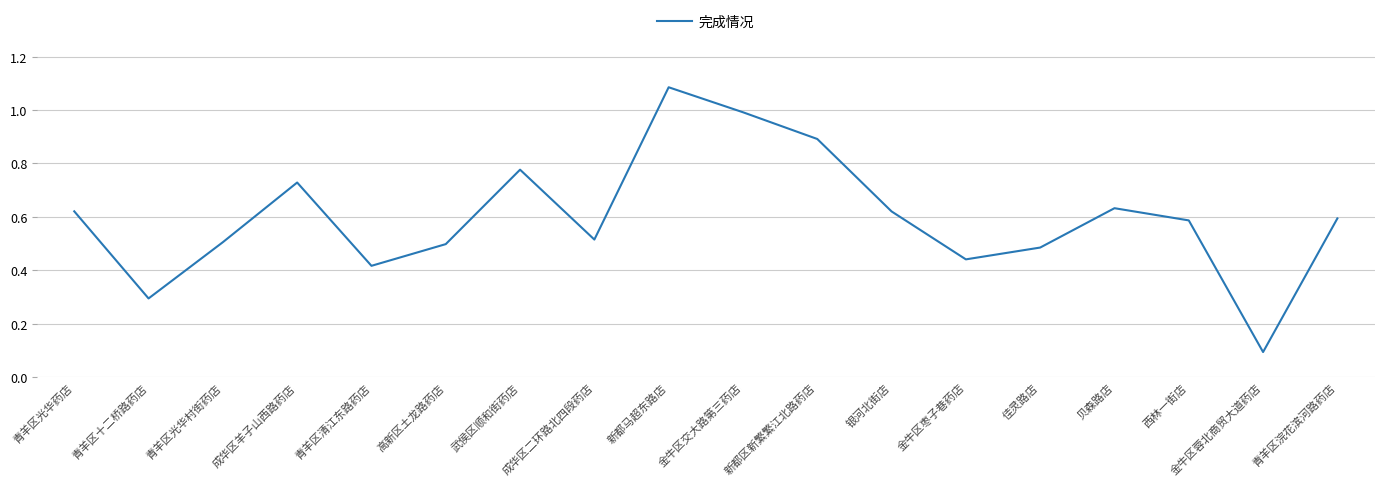

What position from the left is 青羊区光华药店?

1